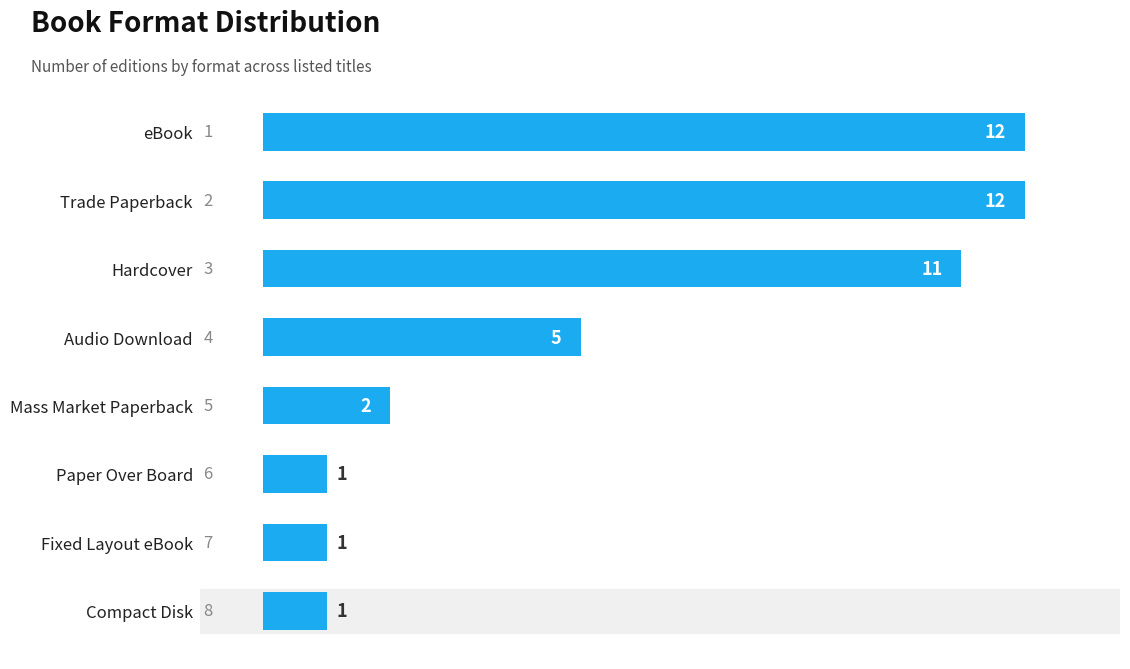

What position from the top is Mass Market Paperback?

5